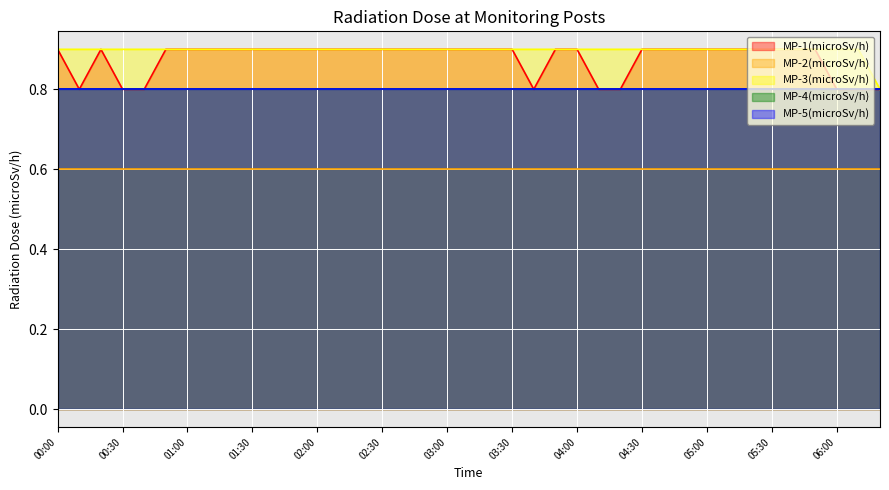

True or false: MP-2(microSv/h) and MP-4(microSv/h) intersect in this chart.

False